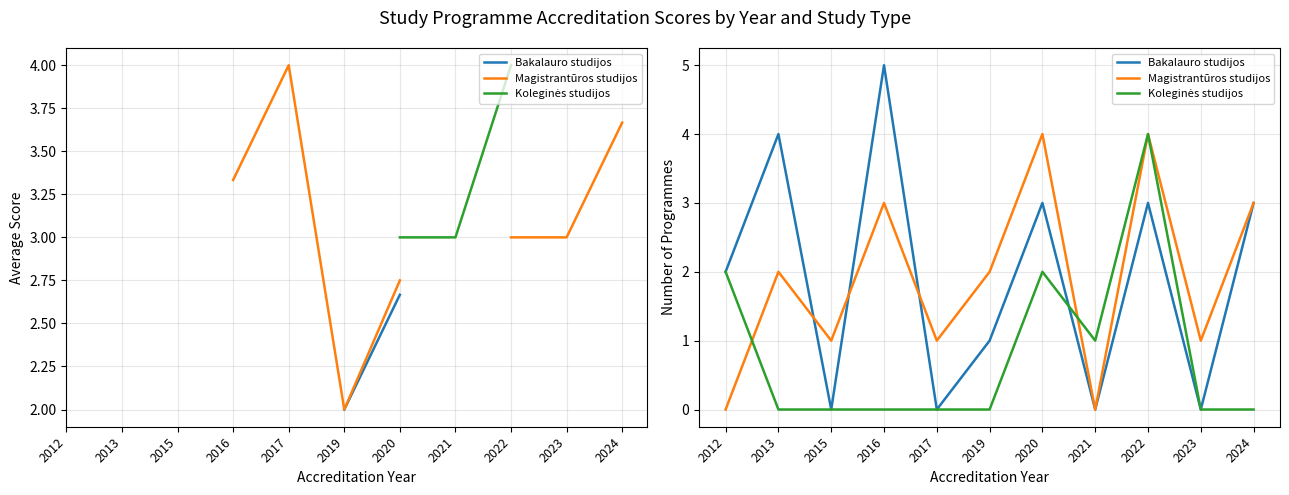

Which series has the widest spread of values?

Bakalauro studijos